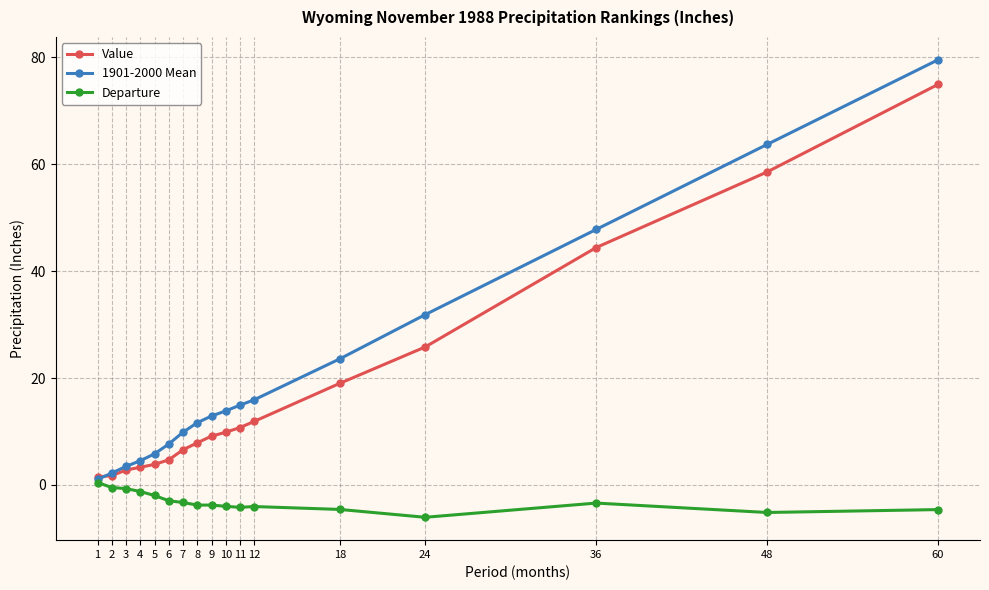

Is it true that 1901-2000 Mean equals 20.4 at 11?

False